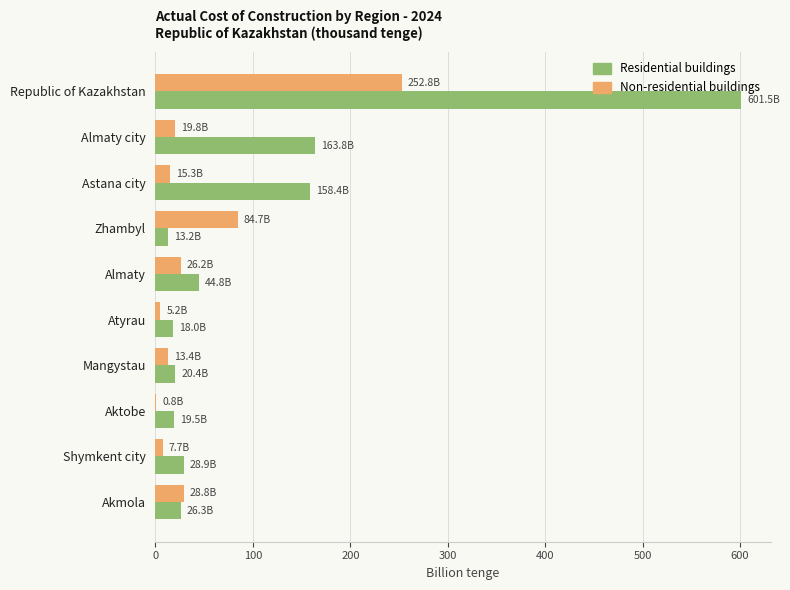

Which series changed the most between Zhambyl and Atyrau?

Non-residential buildings